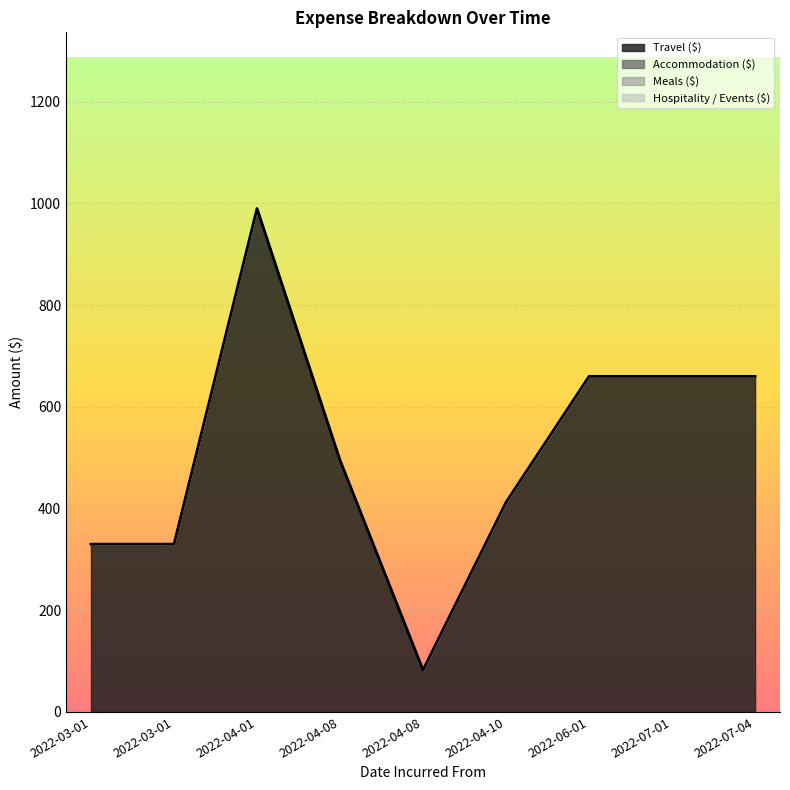

Rank the series by their maximum value, from lowest to highest.

Accommodation ($), Meals ($), Hospitality / Events ($), Travel ($)